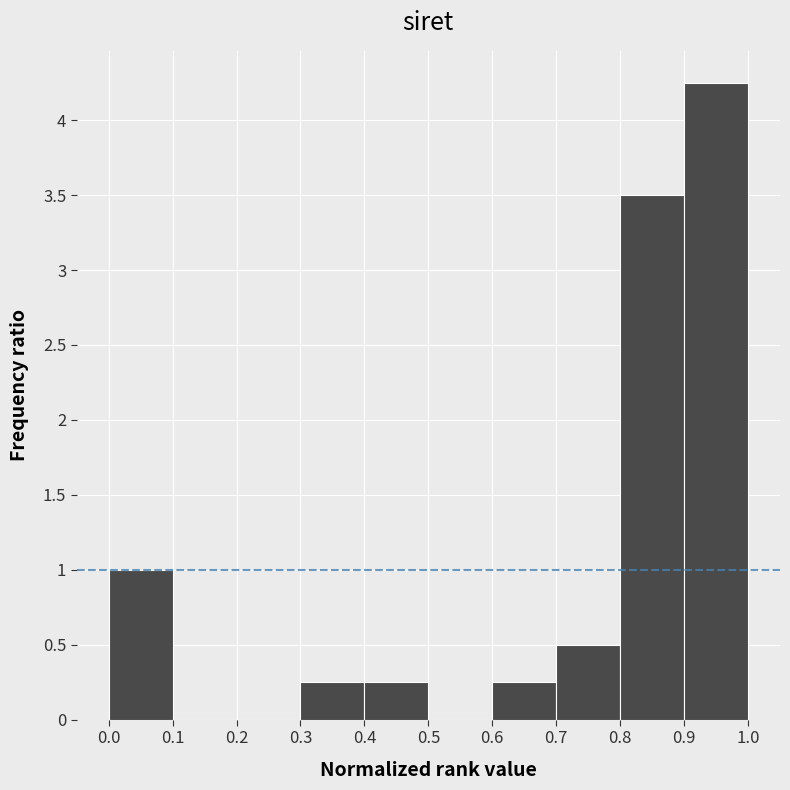

How tall is the bar that spans 0.9 to 1.0 on the x-axis? The values are not printed on the chart, so give them approximately, as read against the axis.

4.25